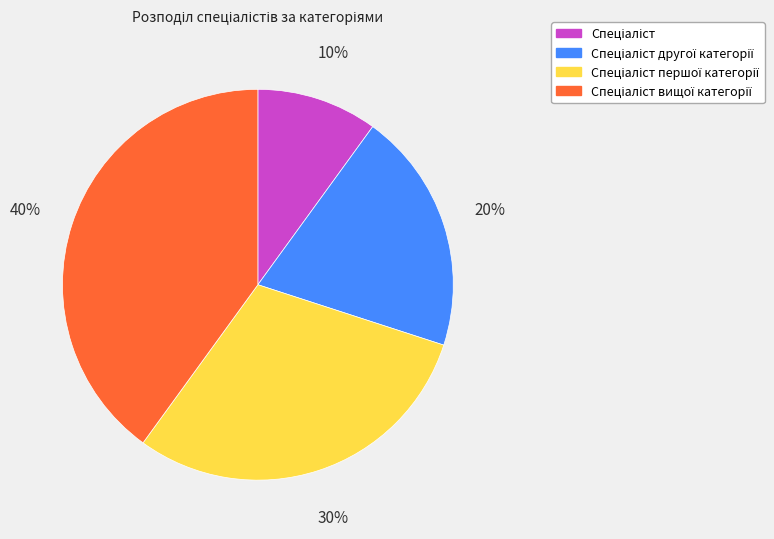

Count the number of slices in the pie.

4